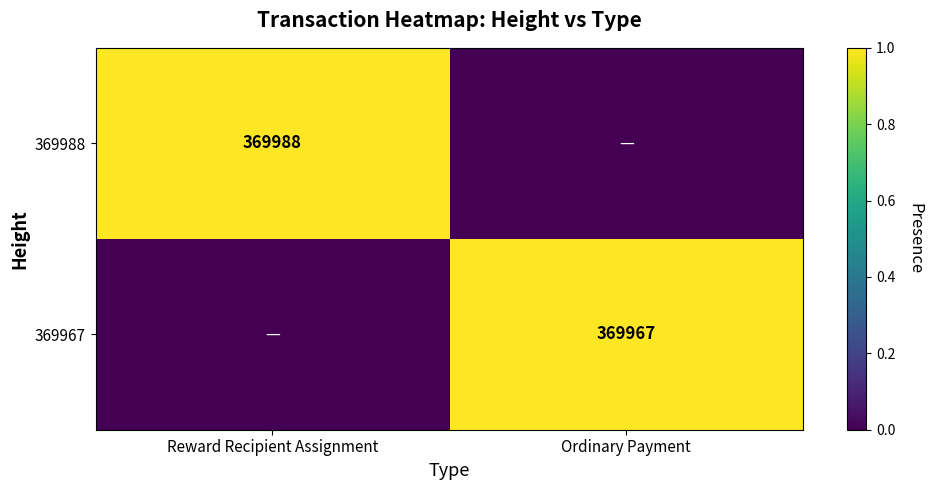

The 369988 series shows 369988 at Reward Recipient Assignment. True or false?

True